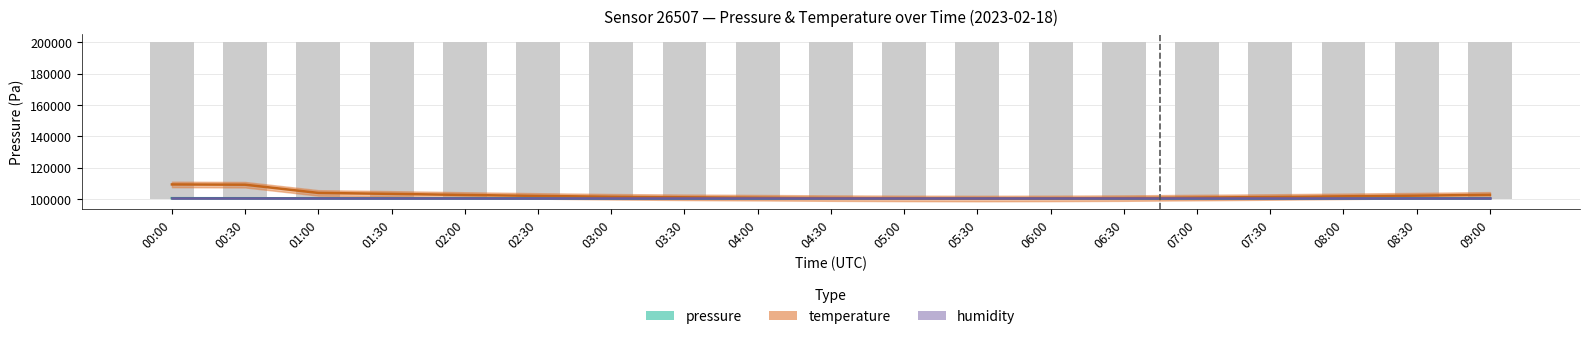

Which series has the largest total across all categories?

temperature